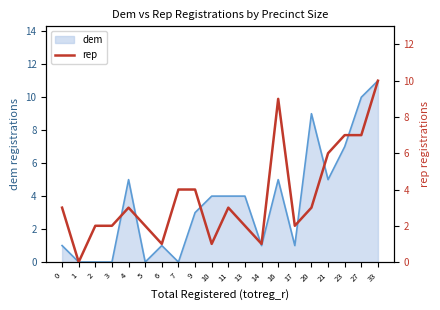

Reading left to right, list all the values displayed in this chart.

3	0	2	2	3	2	1	4	4	1	3	2	1	9	2	3	6	7	7	10